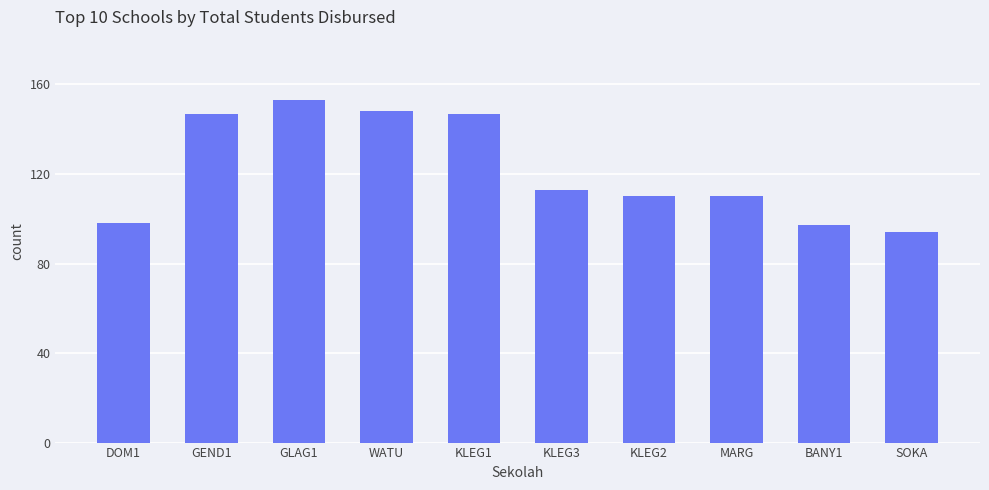

What is the average value?

122